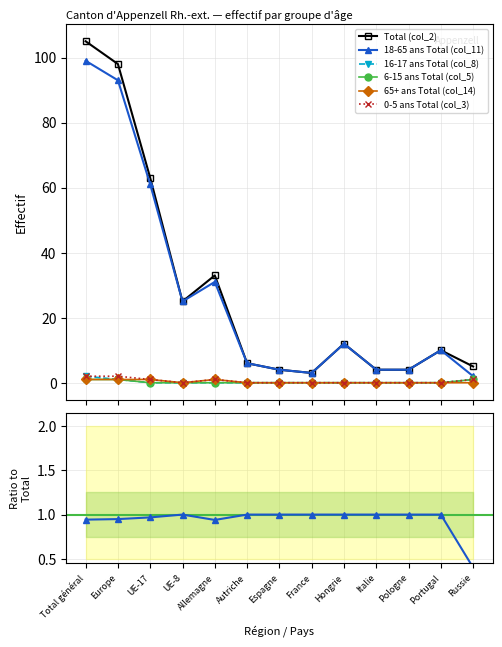

At which category does the chart reach its peak across all series?

Total général